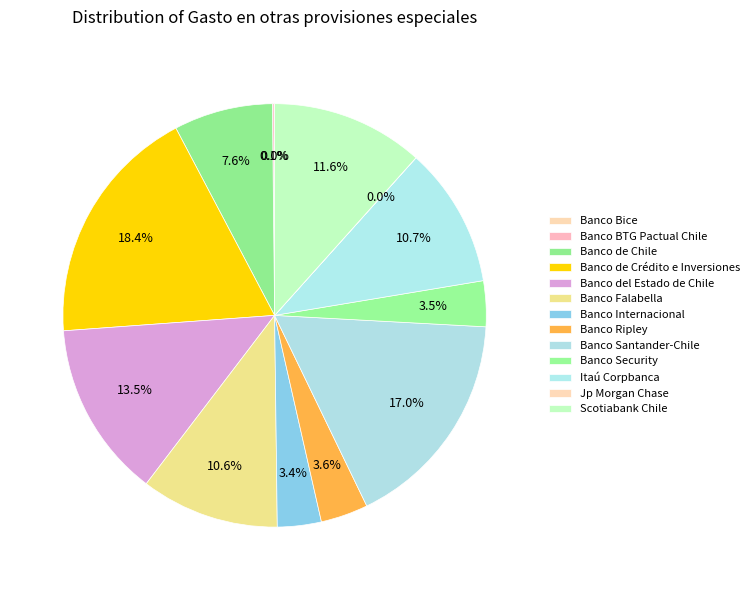

Which category has the biggest portion of the pie?

Banco de Crédito e Inversiones